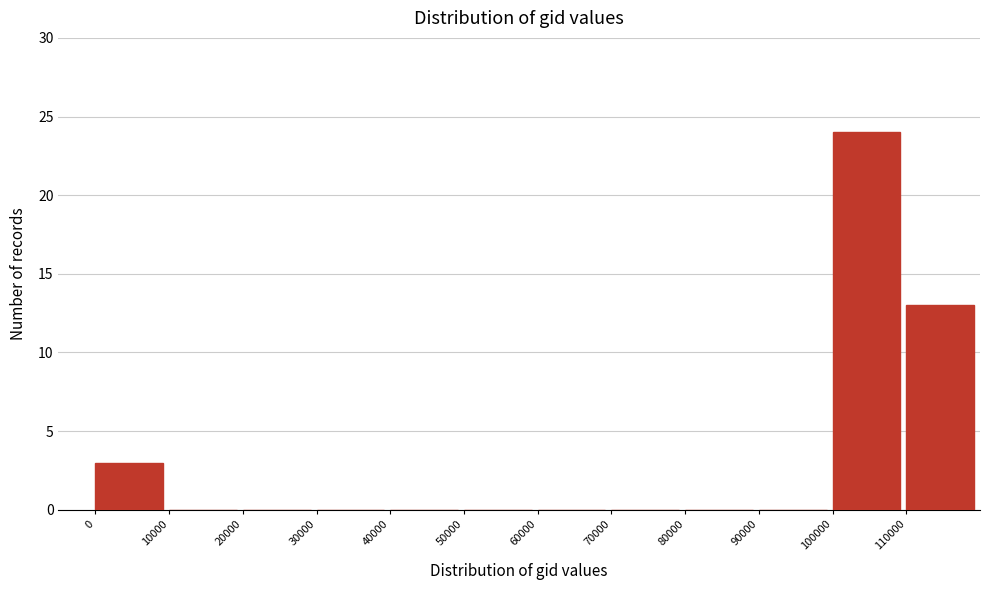

Reading left to right, transcribe this chart: for each bar, give the range it covers on the x-axis and its height. The values are not printed on the chart, so give them approximately, as read against the axis.

0 to 10000: 3
10000 to 20000: 0
20000 to 30000: 0
30000 to 40000: 0
40000 to 50000: 0
50000 to 60000: 0
60000 to 70000: 0
70000 to 80000: 0
80000 to 90000: 0
90000 to 100000: 0
100000 to 110000: 24
110000 to 120000: 13